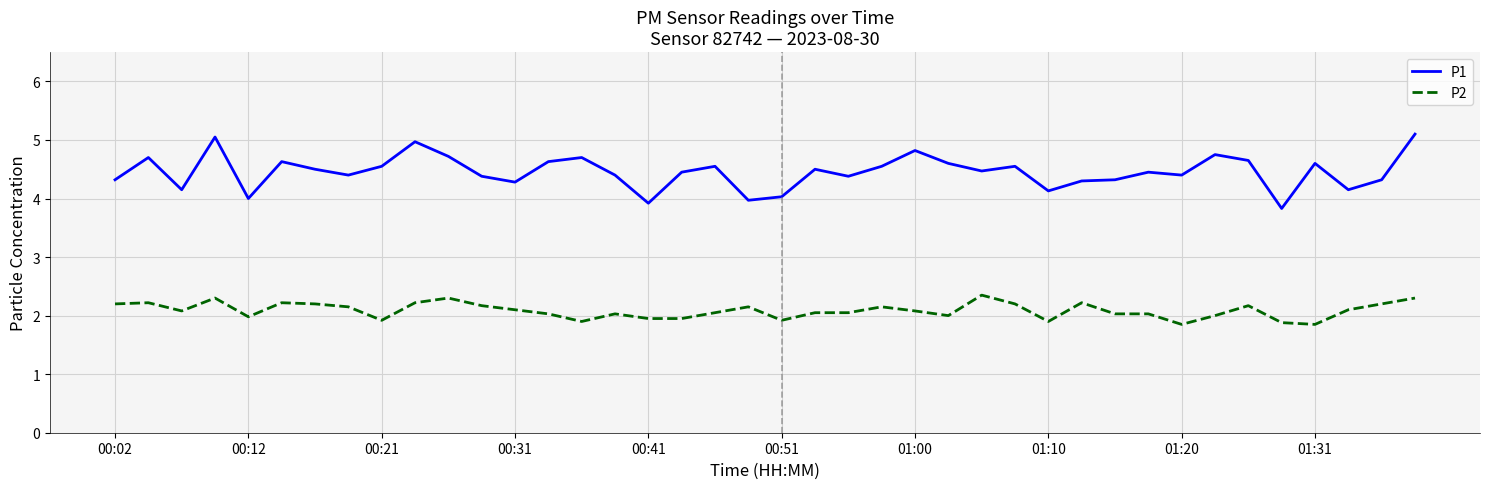

True or false: P1 and P2 intersect in this chart.

False